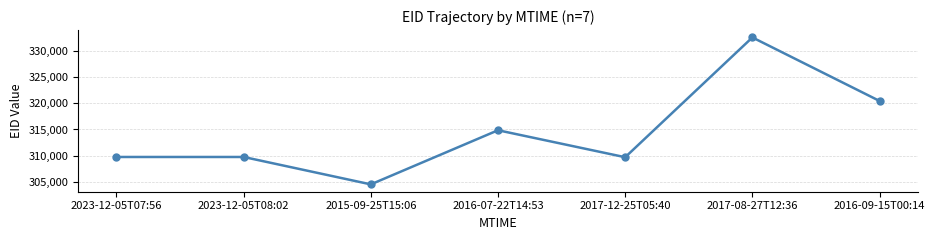

How many lines are shown in the chart?

1